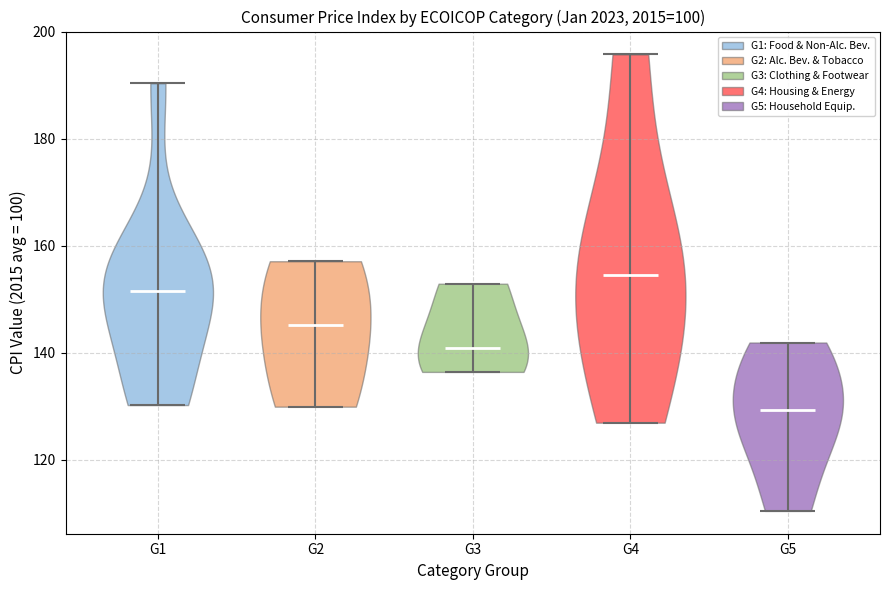

Which violin has the lowest median line?

G5